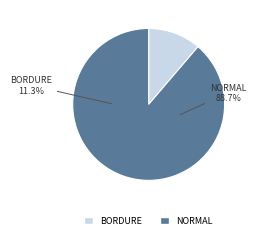

The 3 slice represents 14% of the pie. True or false?

False